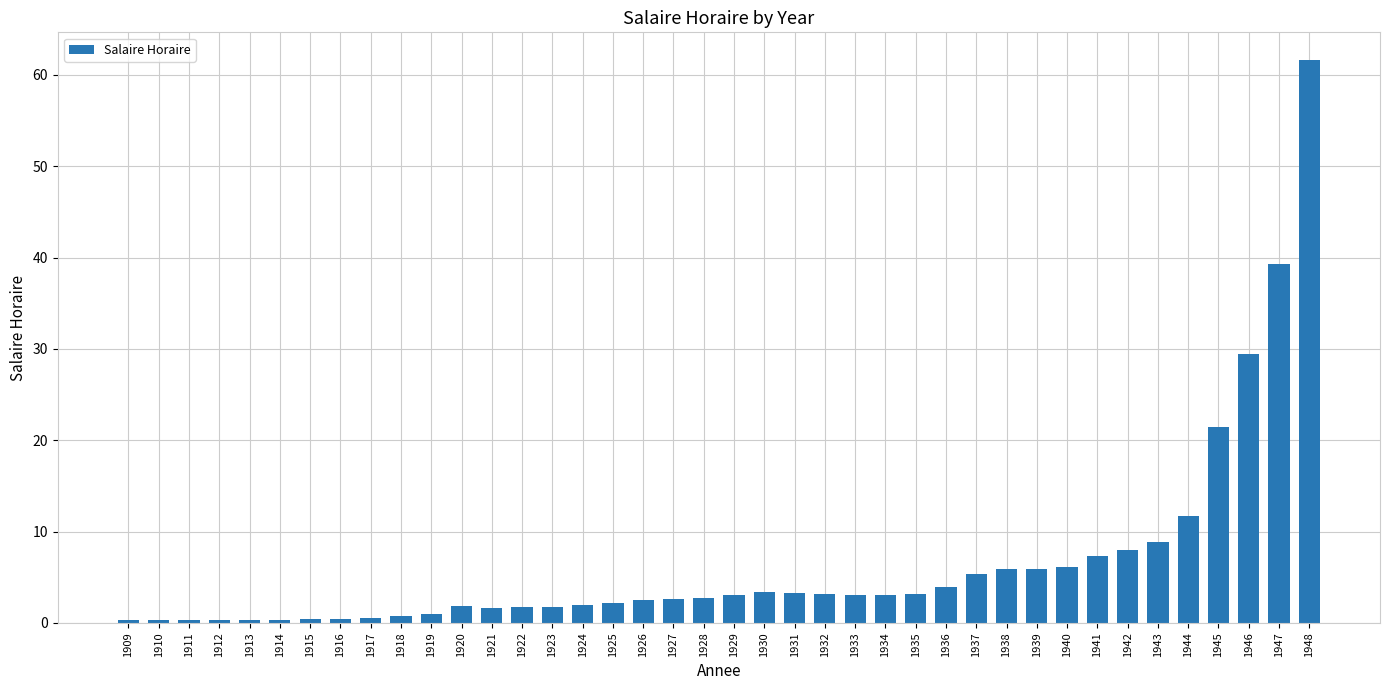

The value at 1945 is 7.9. True or false?

False